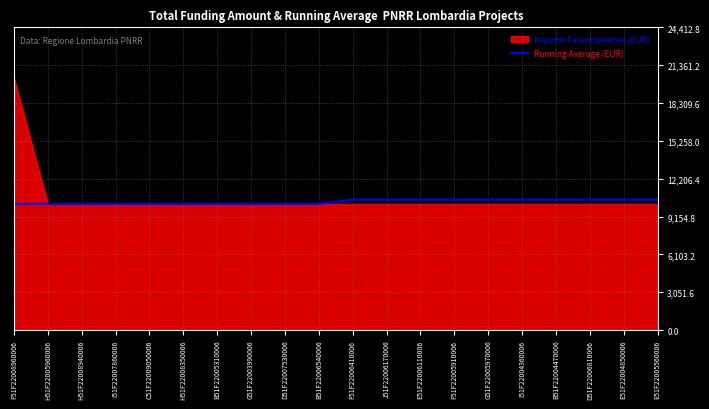

The Running Average (EUR) series shows 14220.6 at I51F22004360006. True or false?

False